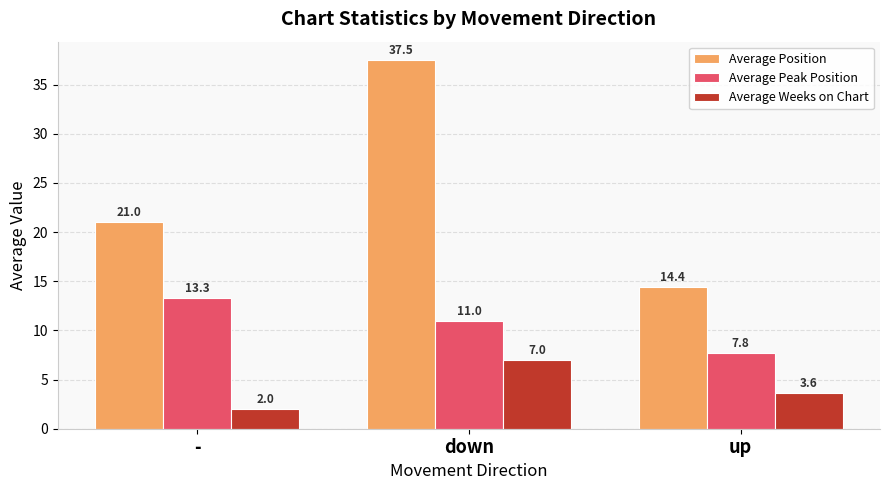

How many data points does each series have?

3